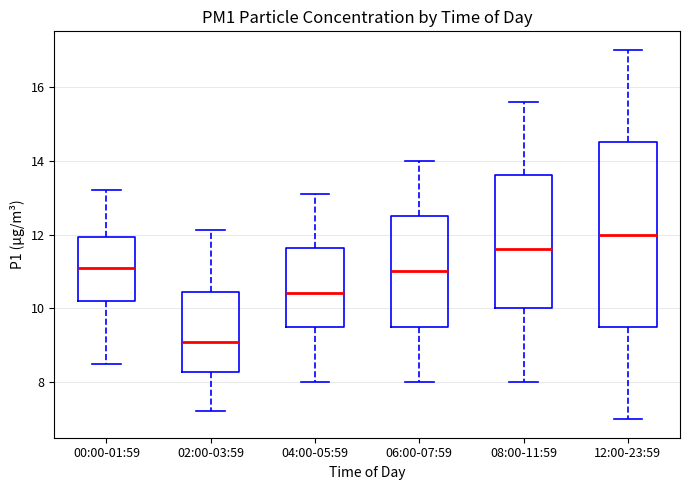

Which box is the tallest, from its lower edge to its upper edge?

12:00-23:59